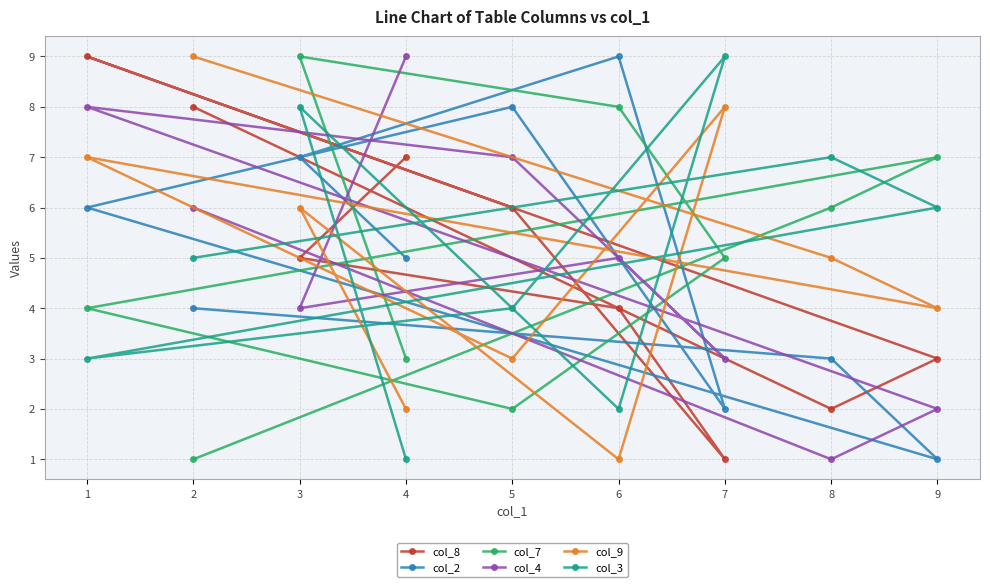

Where does the col_8 series first go above 5?

1